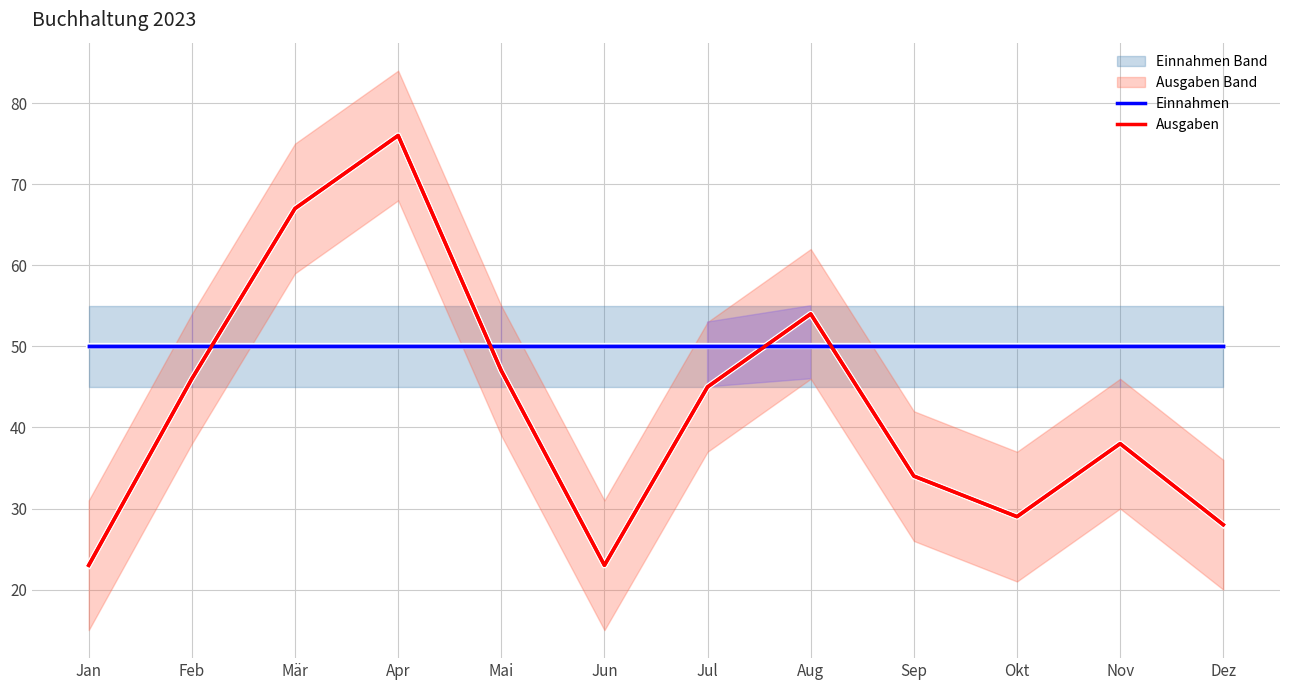

Between which two adjacent categories do Einnahmen and Ausgaben first intersect?

Feb and Mär